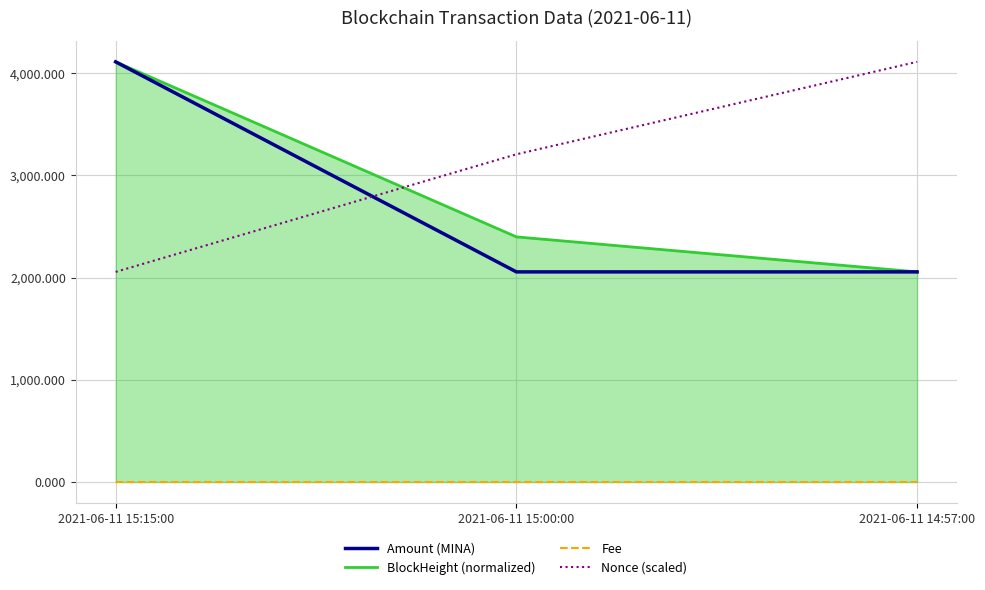

The value of Nonce (scaled) at 2021-06-11 15:15:00 is 3109.7. True or false?

False